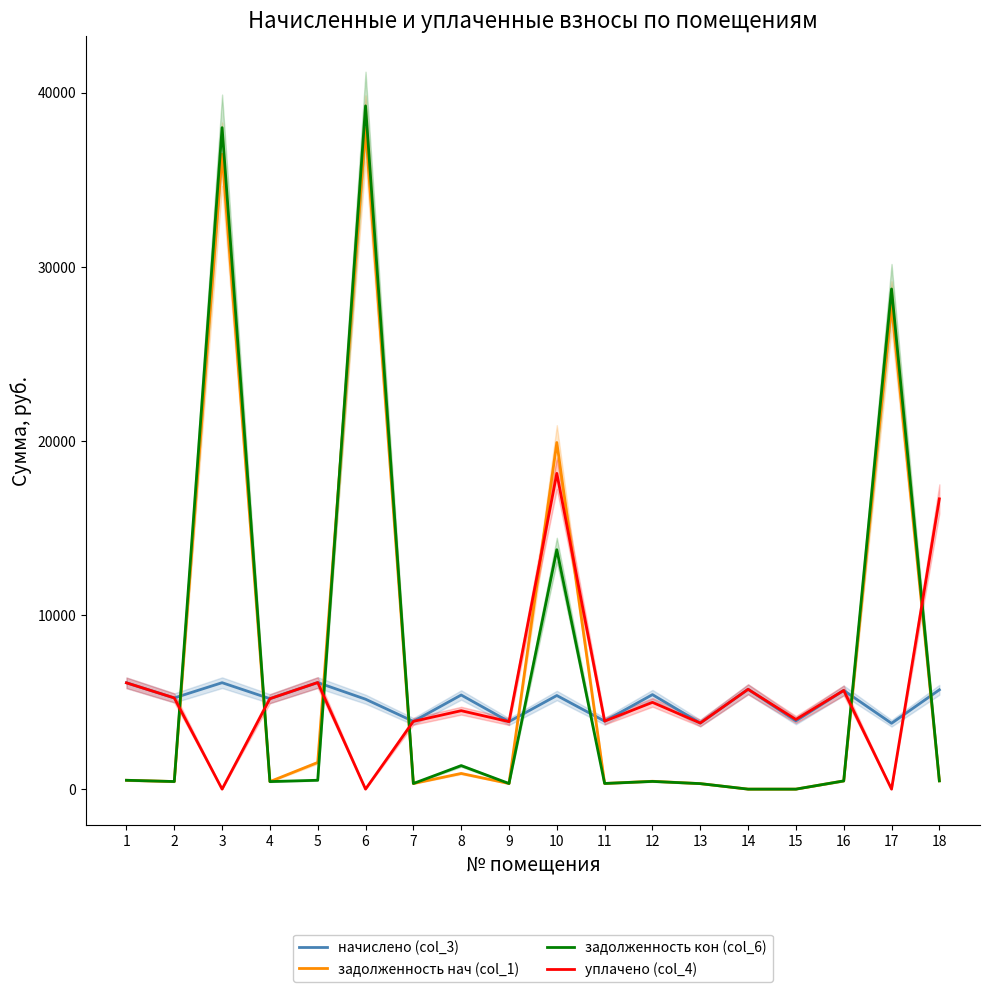

What is the highest value of the начислено (col_3) series?

6118.6